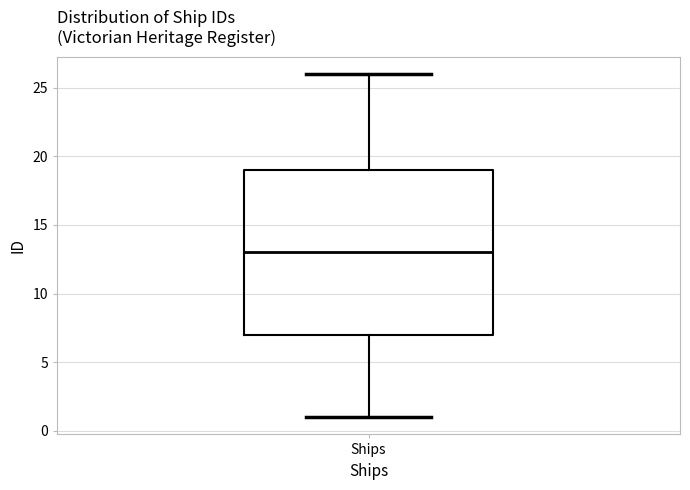

Where is the lower edge of the box for Ships on the y-axis? The values are not printed on the chart, so give them approximately, as read against the axis.

7